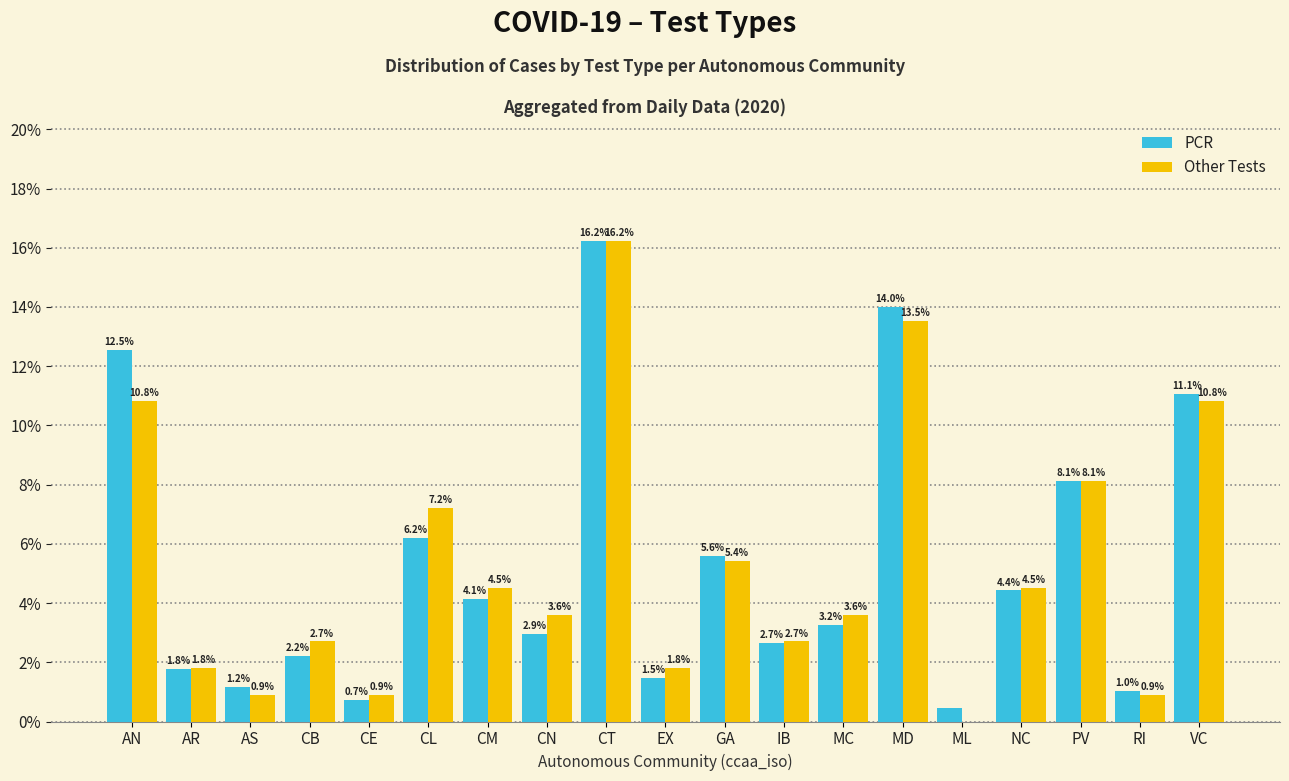

What is the label of the 13th bar from the right?

CM